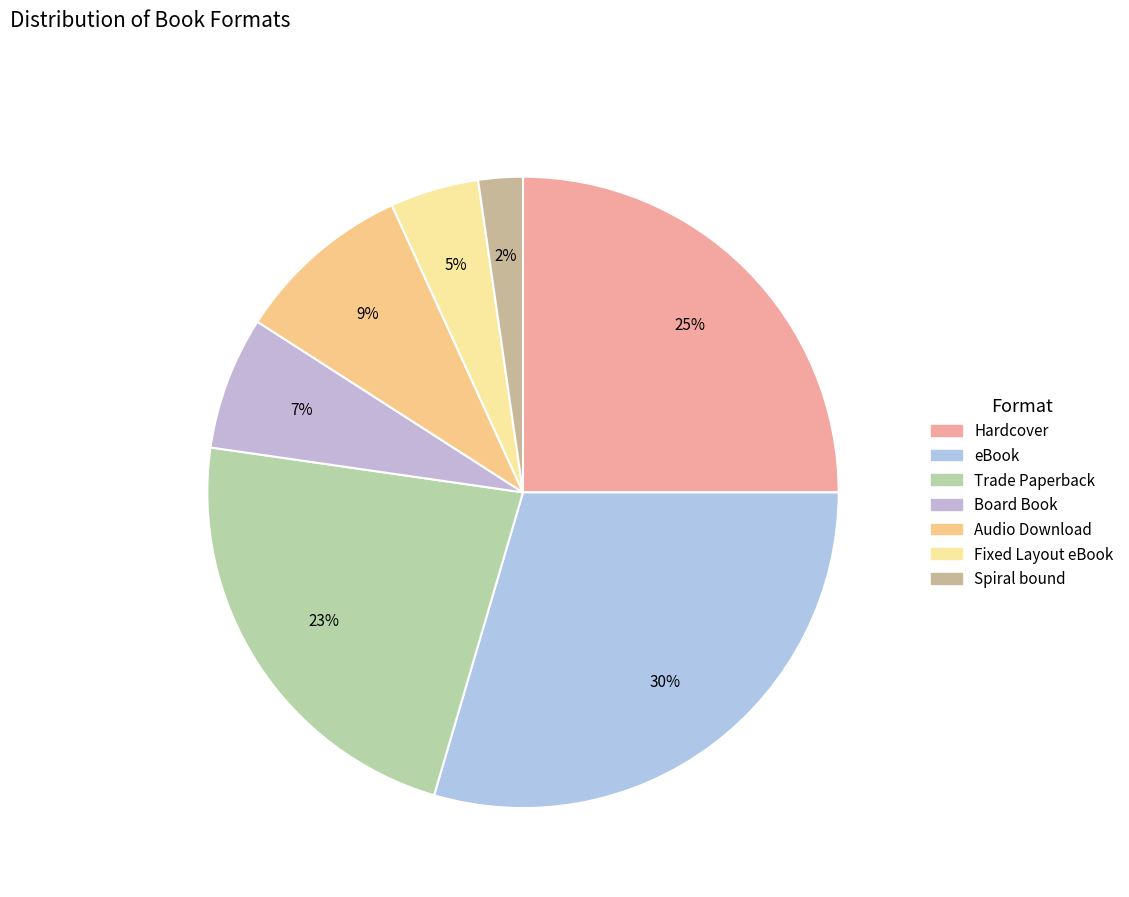

Is it true that Spiral bound is 2% of the pie?

True